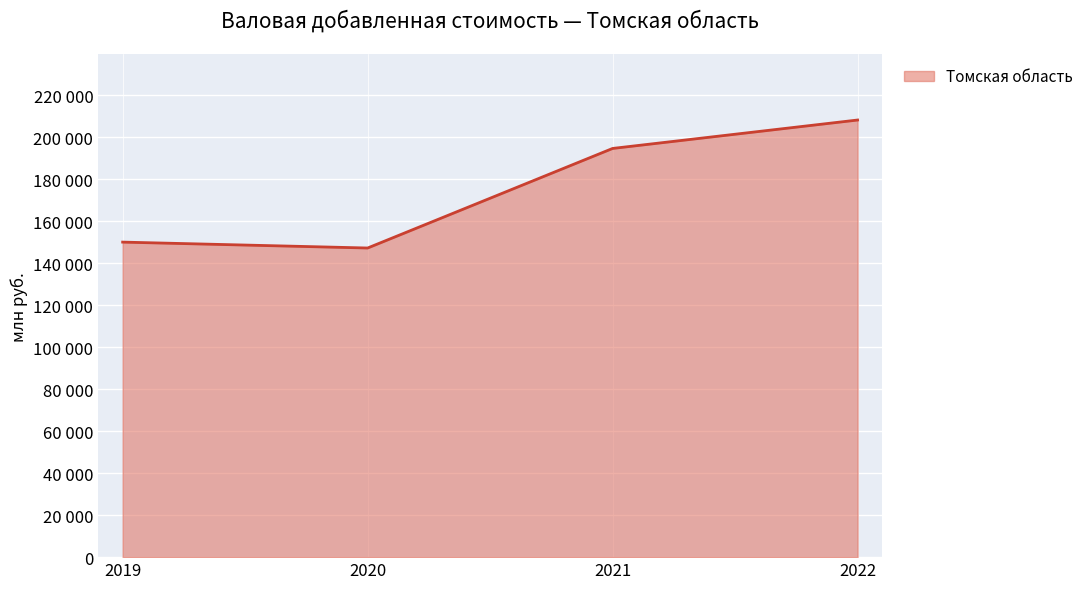

Does the chart display data point markers on the line(s)?

No